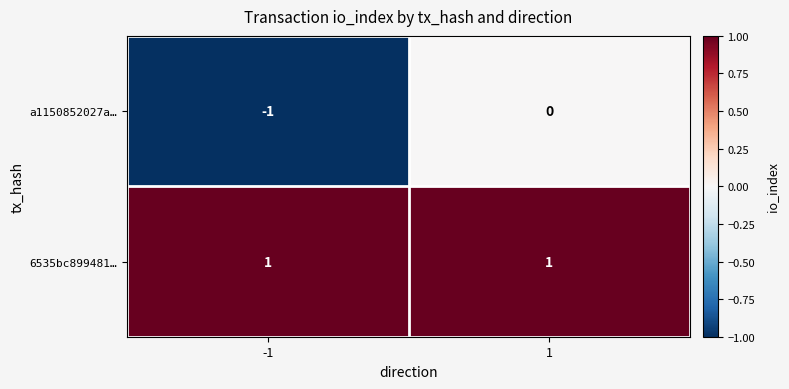

How many categories are shown in the chart?

2